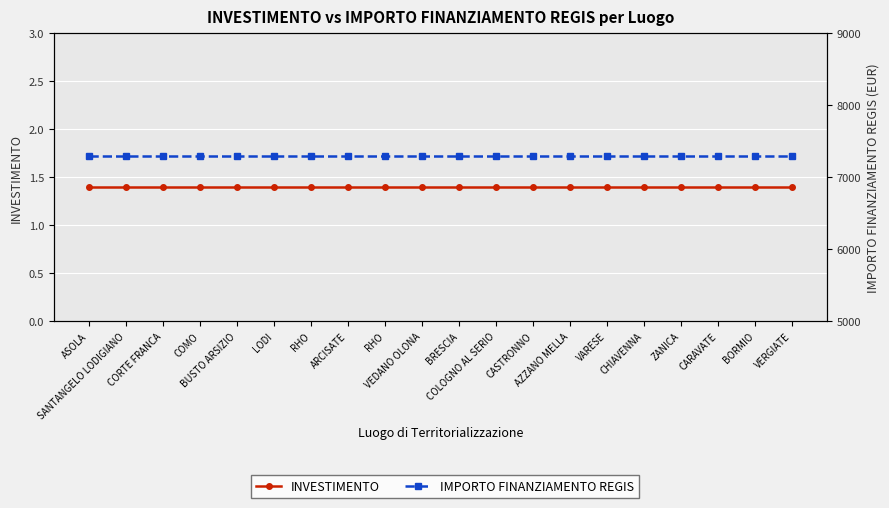

What are all the series names shown in the legend?

INVESTIMENTO, IMPORTO FINANZIAMENTO REGIS